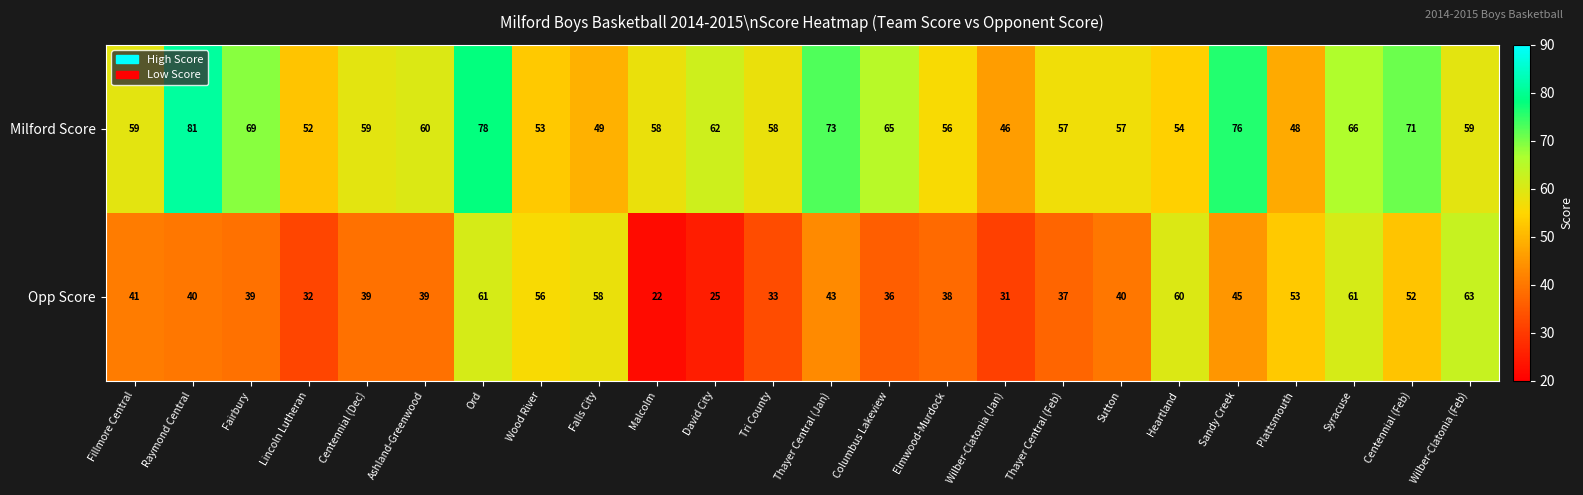

The Milford Score series shows 73 at Thayer Central (Jan). True or false?

True